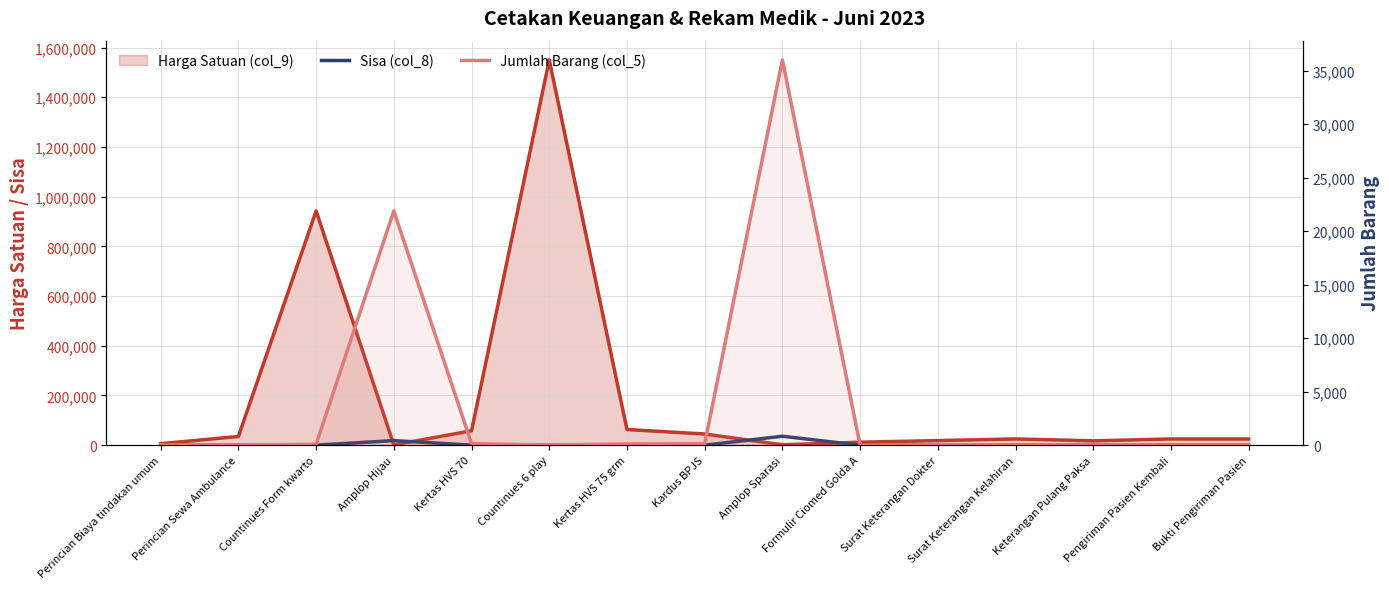

What position from the left is Countinues 6 play?

6